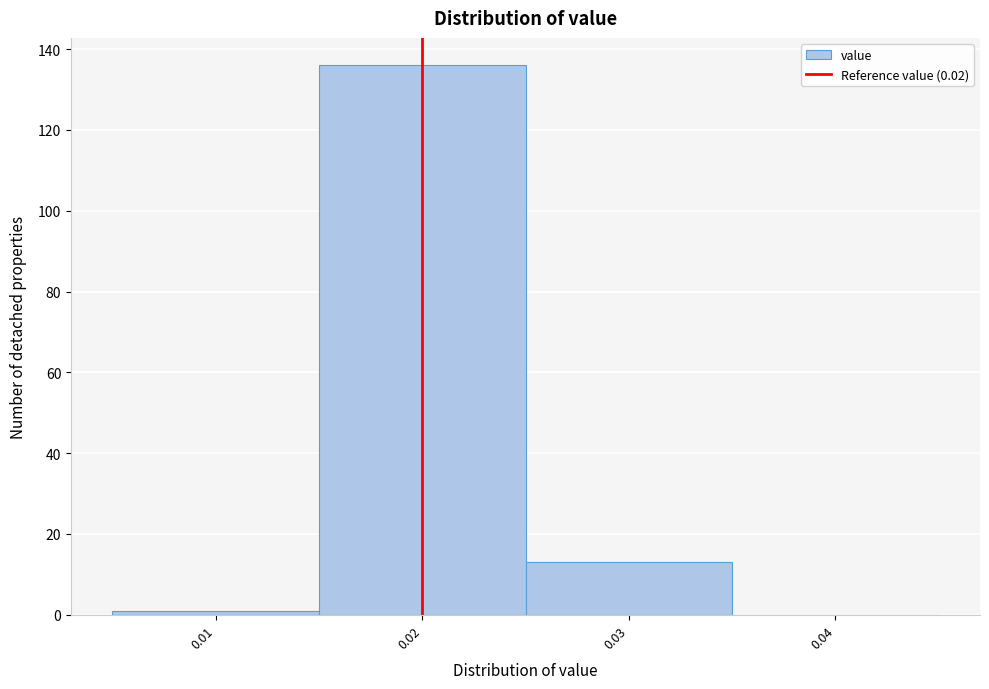

Reading left to right, transcribe this chart: for each bar, give the range it covers on the x-axis and its height. The values are not printed on the chart, so give them approximately, as read against the axis.

0.005 to 0.015: under 2
0.015 to 0.025: 136
0.025 to 0.035: 14
0.035 to 0.045: 0